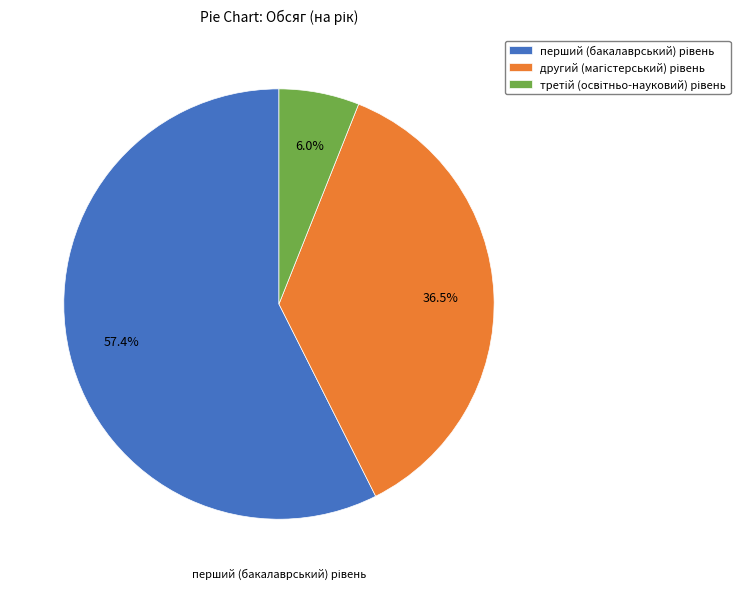

Is there a majority slice in this chart?

Yes